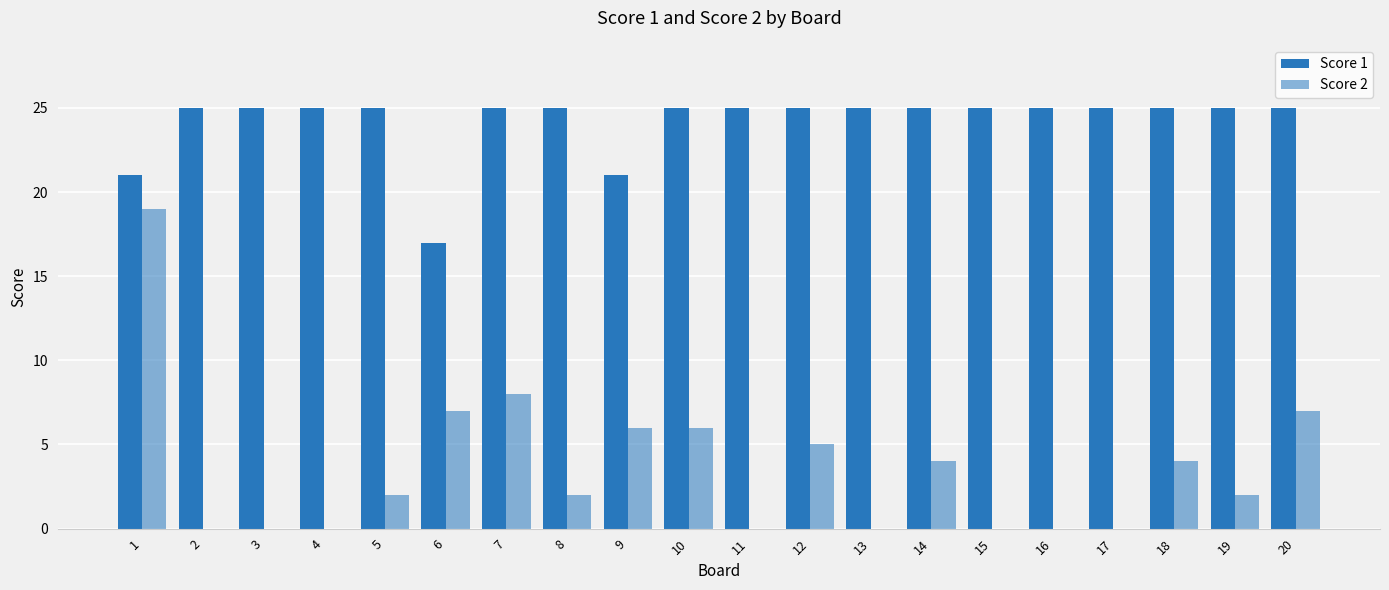

Are the bars grouped side by side (vs. stacked)?

Yes